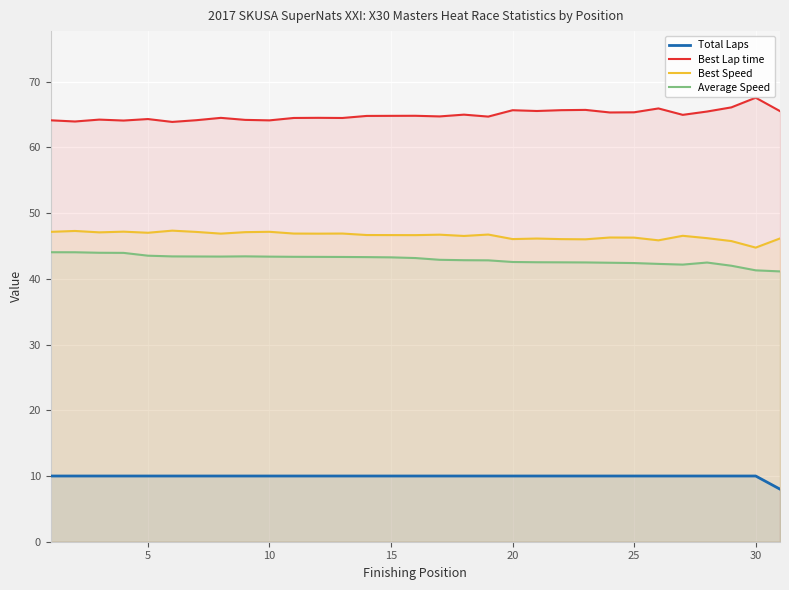

True or false: Average Speed has more than 1 points higher than both neighbors.

True